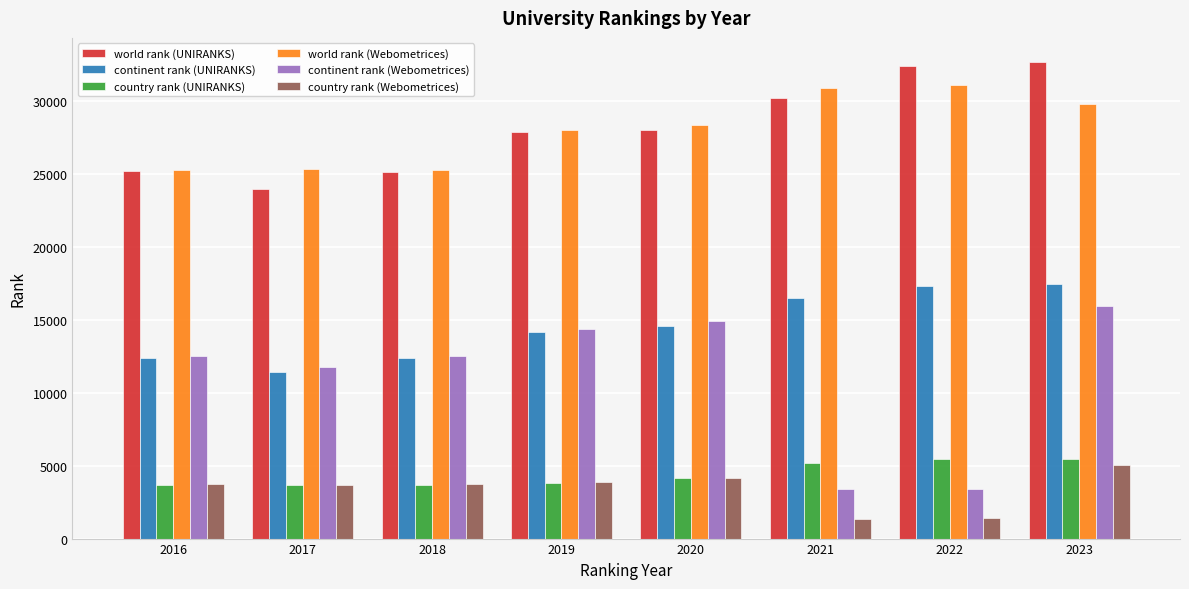

What is the sum of the continent rank (Webometrices) values at 2022 and 2018?

15867